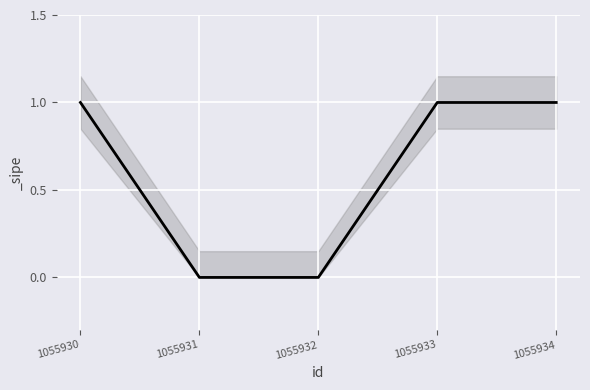

Reading right to left, what are all the values shown in this chart?

1	1	0	0	1